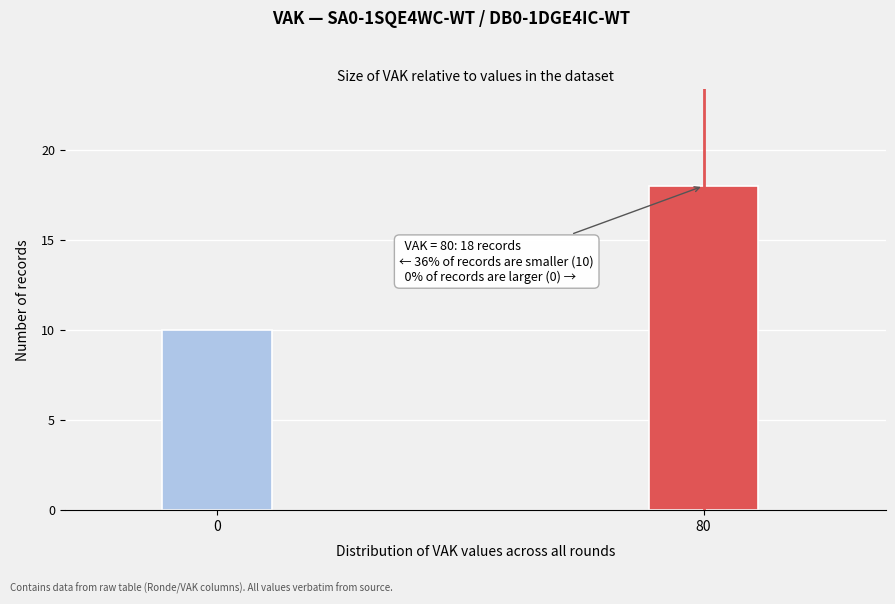

Reading left to right, list all the values displayed in this chart.

0=10	80=18